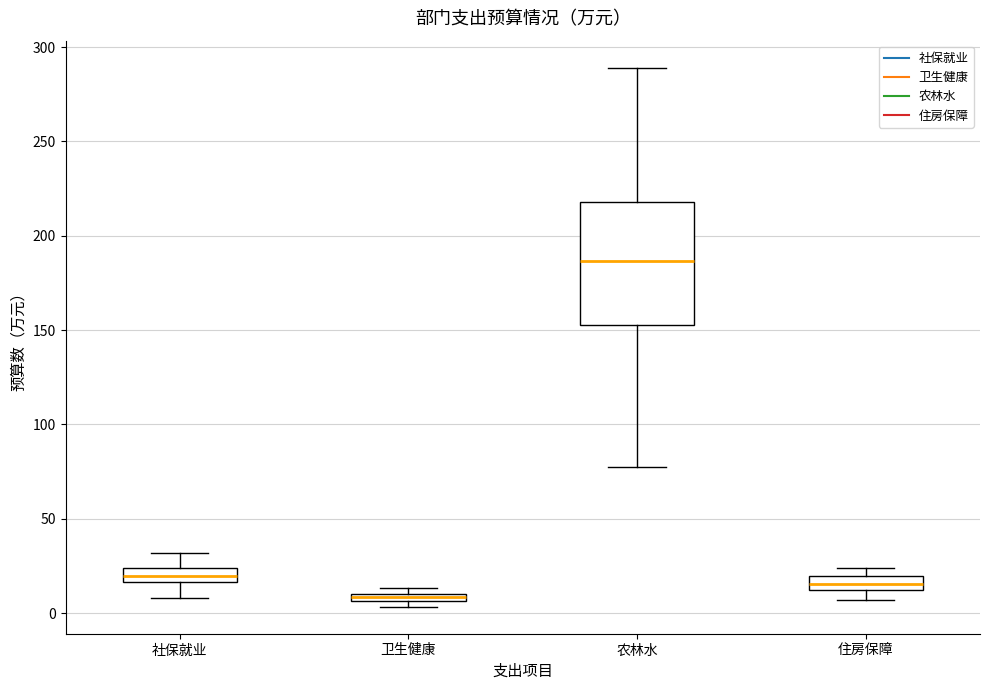

Which box has the highest median line?

农林水